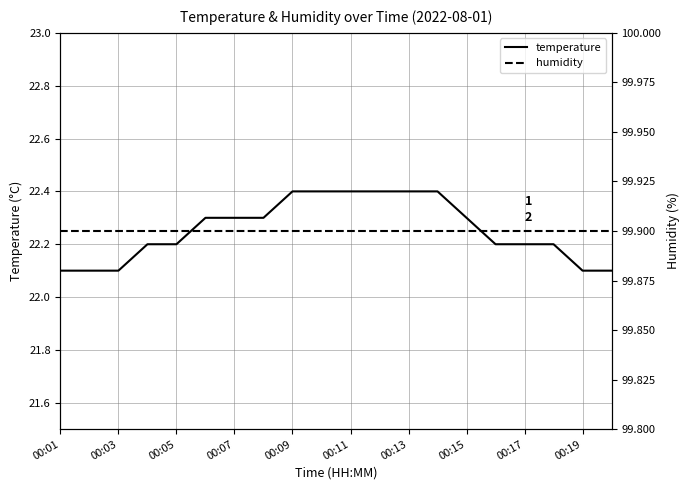

What is the maximum value shown in the chart?

99.9